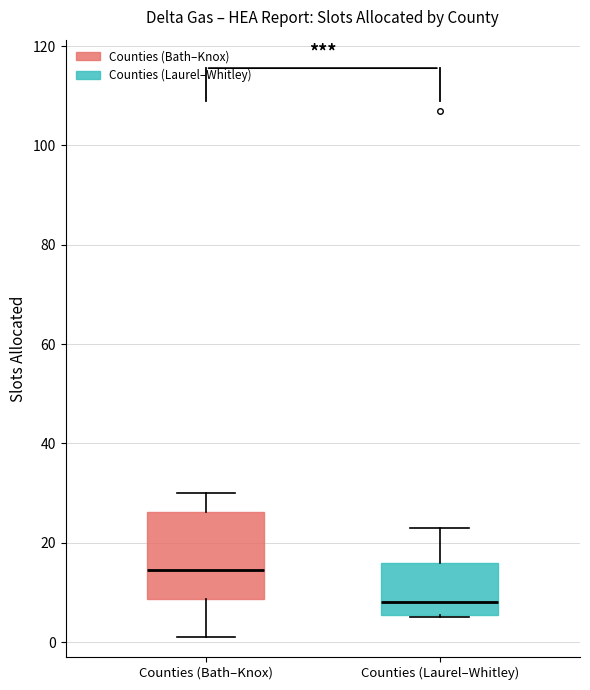

Where does the upper whisker of the box for Counties (Bath–Knox) end on the y-axis? The values are not printed on the chart, so give them approximately, as read against the axis.

30